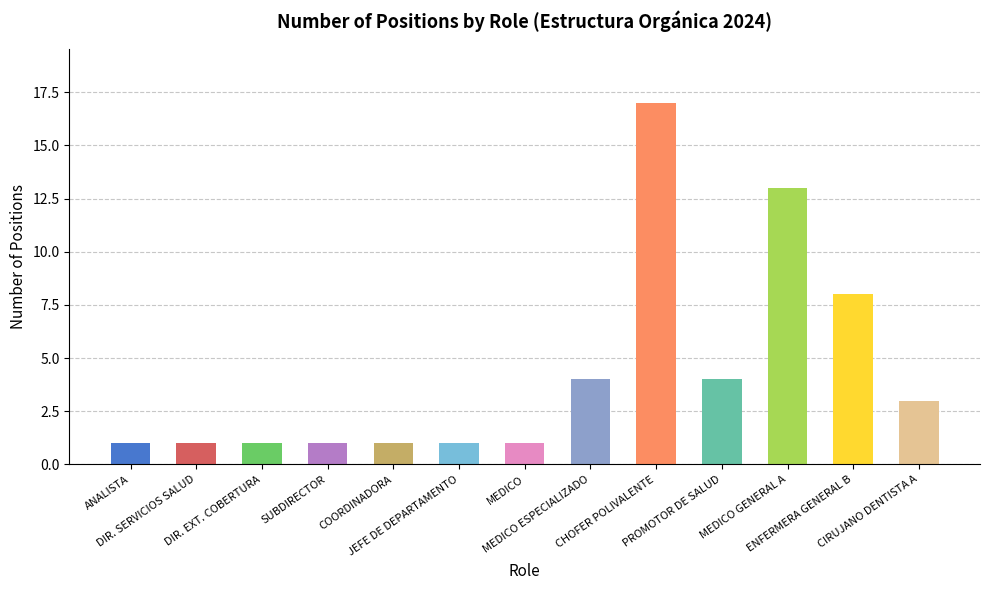

What is the average value?

4